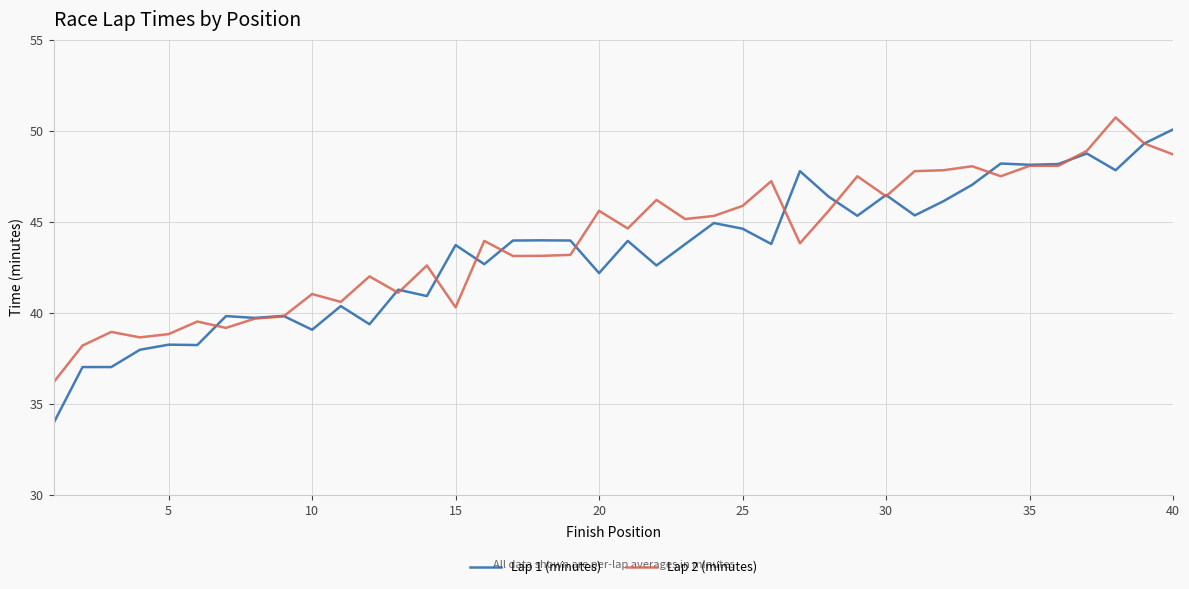

Is this an area chart (filled region under the line)?

No